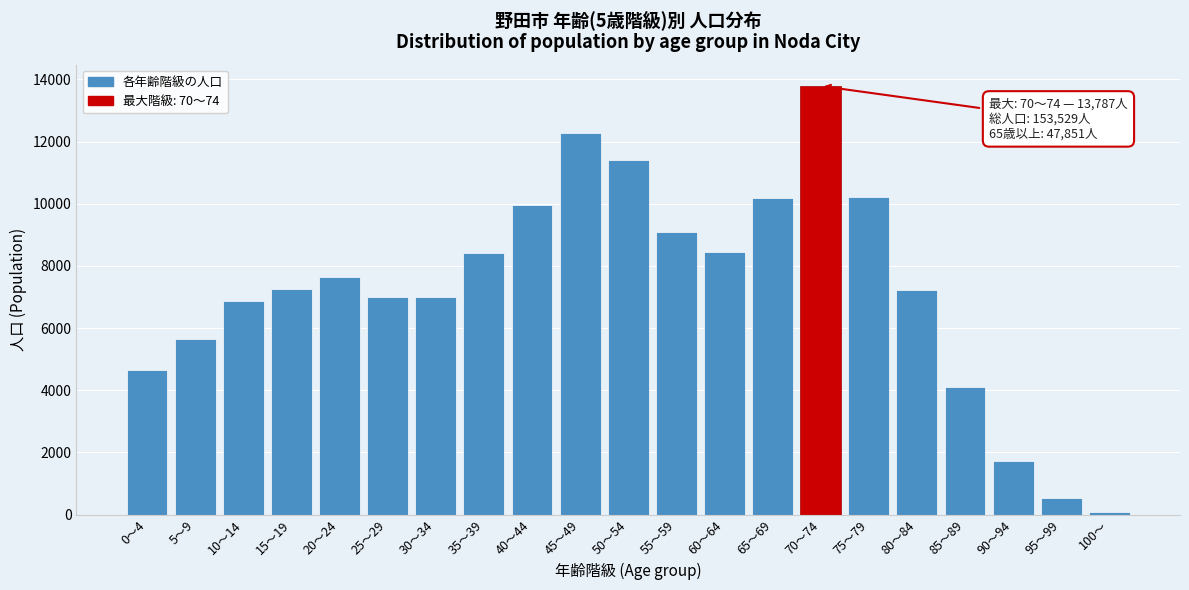

What is the label of the 14th bar from the right?

35～39